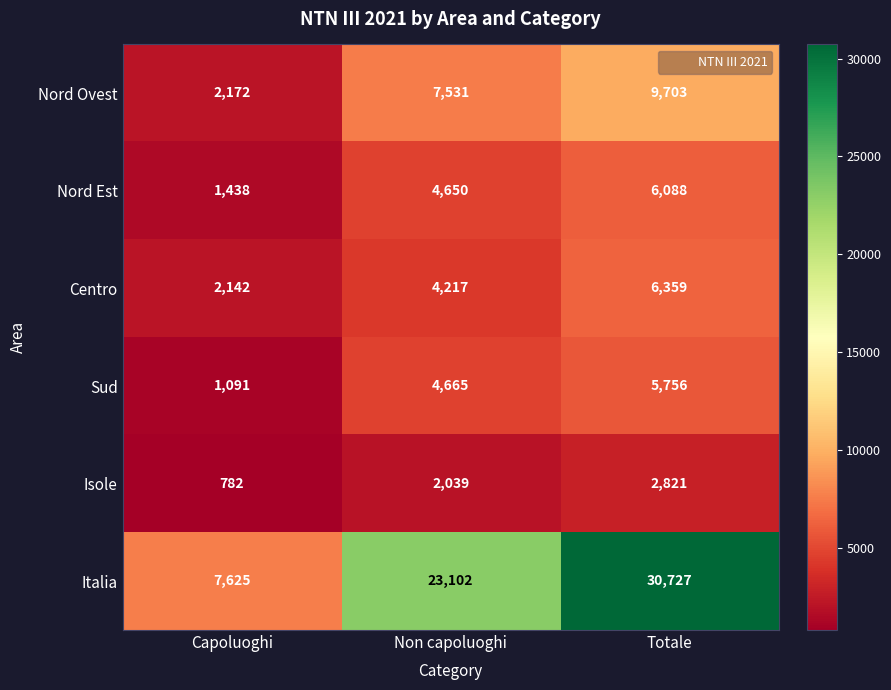

Rank the series at Capoluoghi from lowest to highest value.

Isole, Sud, Nord Est, Centro, Nord Ovest, Italia